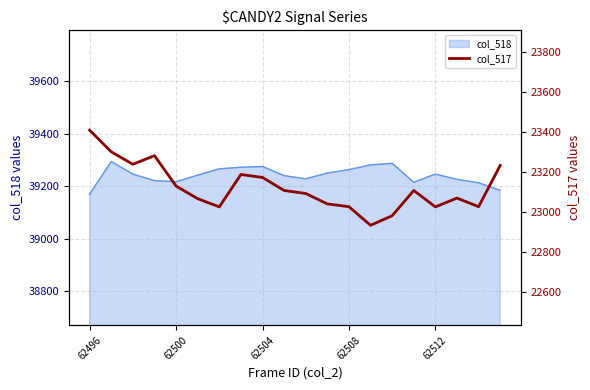

How many data points are less than 23107?

10